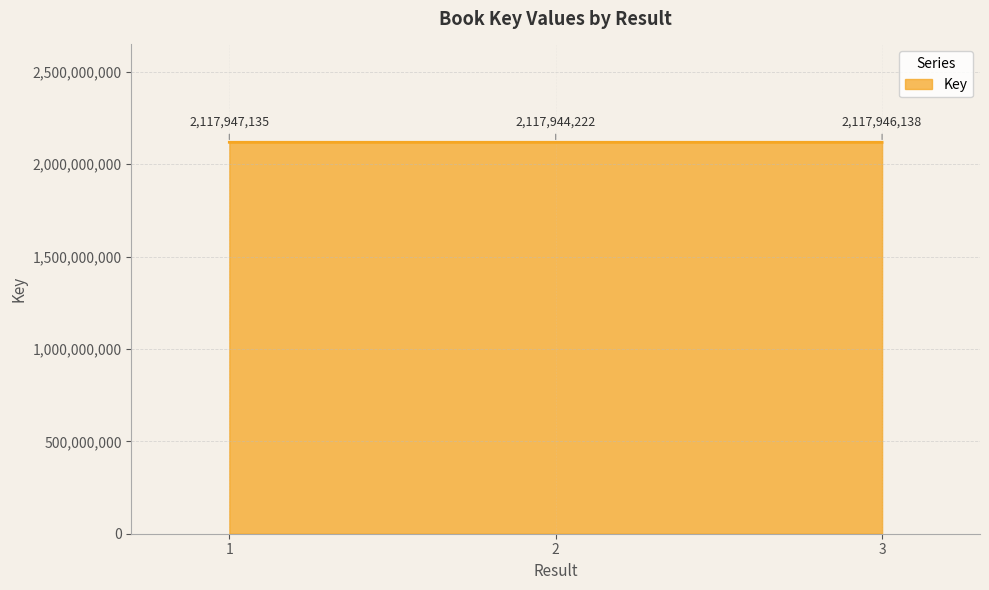

At which label does the data first exceed 2117946138?

1